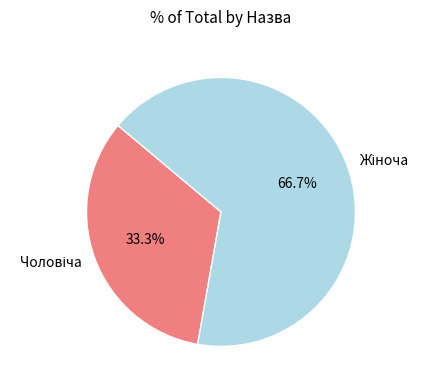

Is there any slice that represents more than half of the pie?

Yes